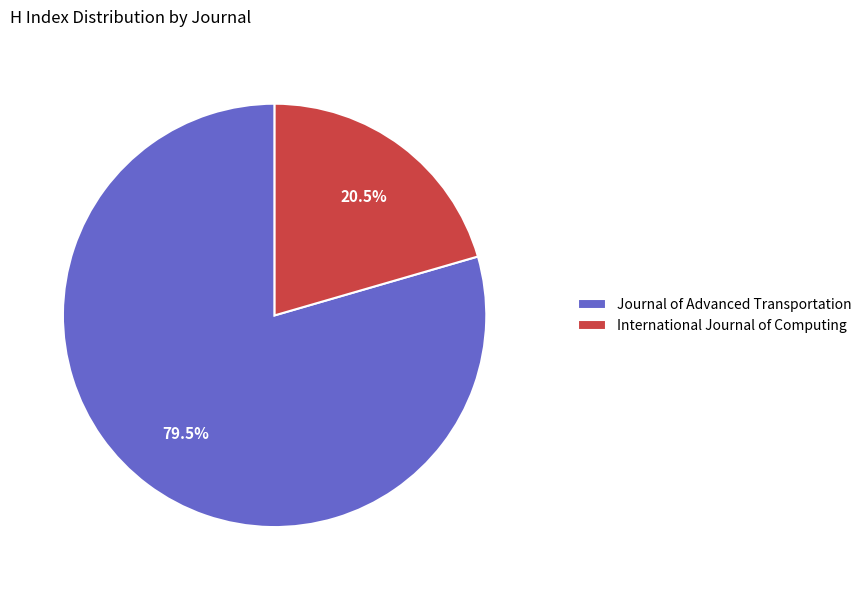

Approximately how many times larger is the value at Journal of Advanced Transportation compared to International Journal of Computing?

3.9